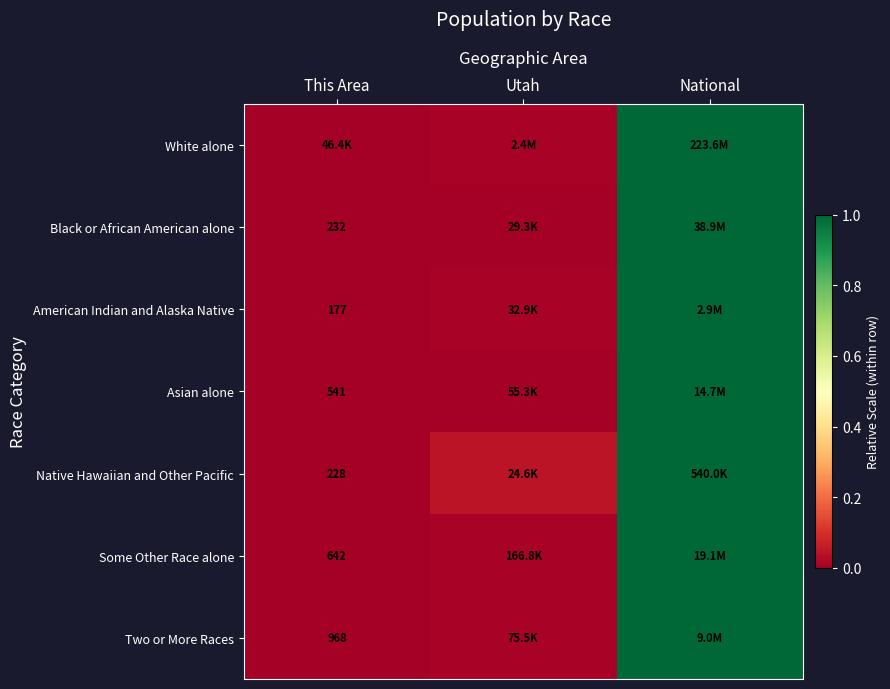

How many series are shown in this chart?

7